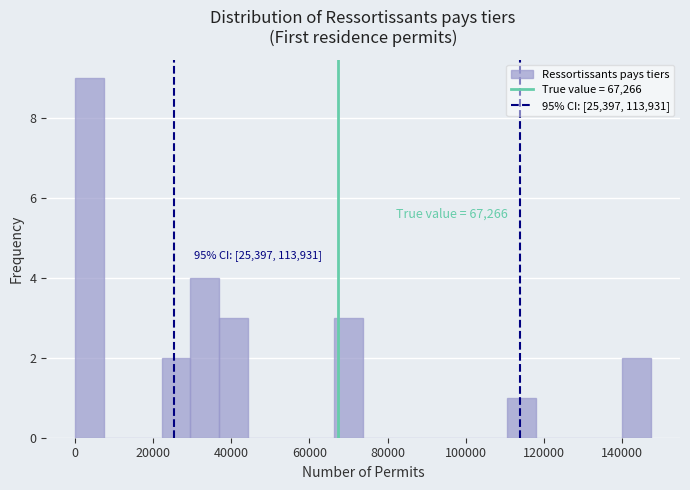

Read against the x-axis, roughly where is the centre of the tallest bar?

4000